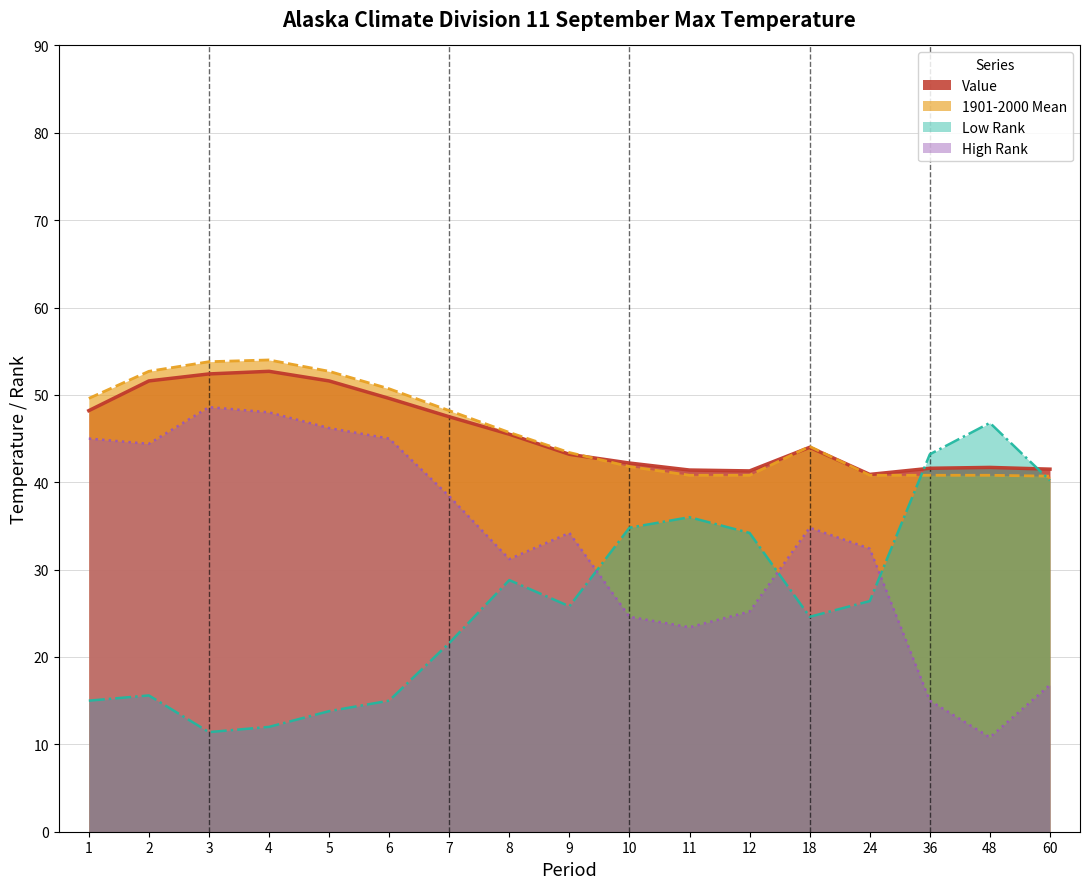

What is the total value across all series at 1?

157.8